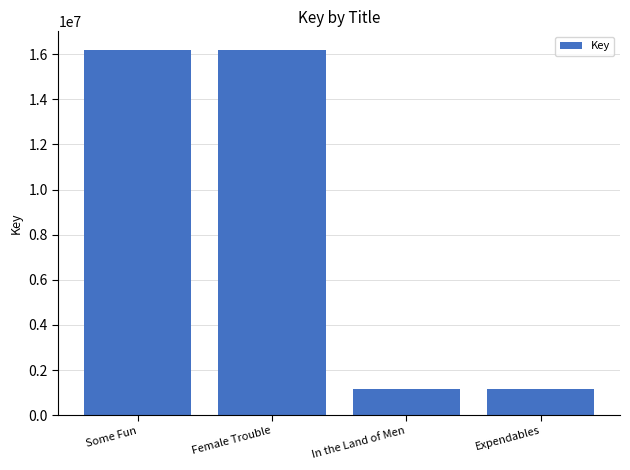

How many bars are there in total?

4